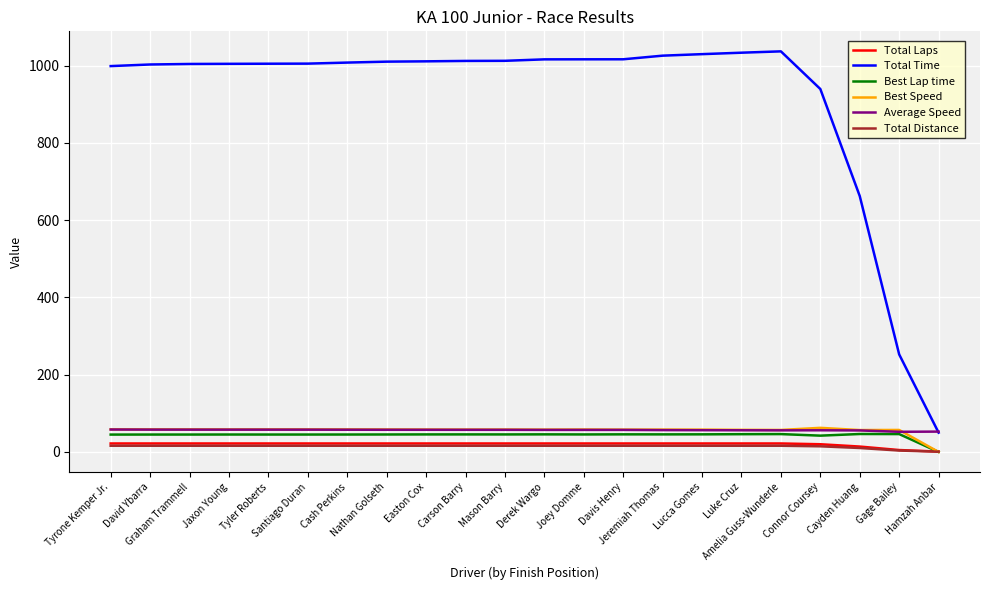

Which series has the largest total across all categories?

Total Time